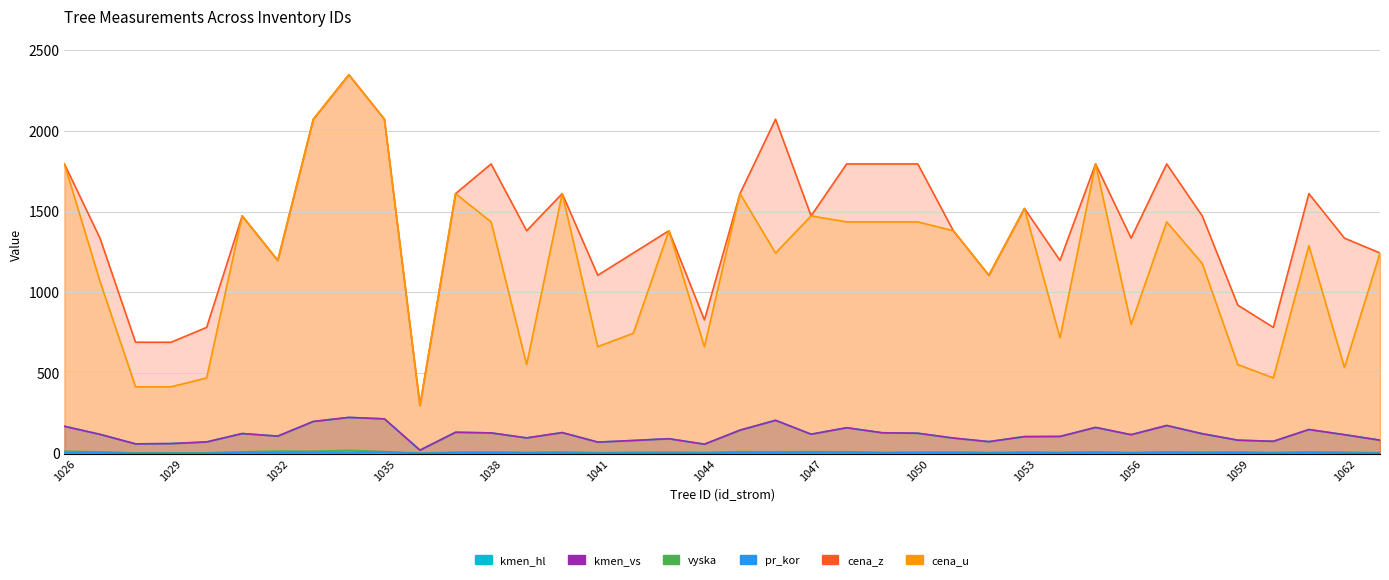

How many lines are shown in the chart?

6